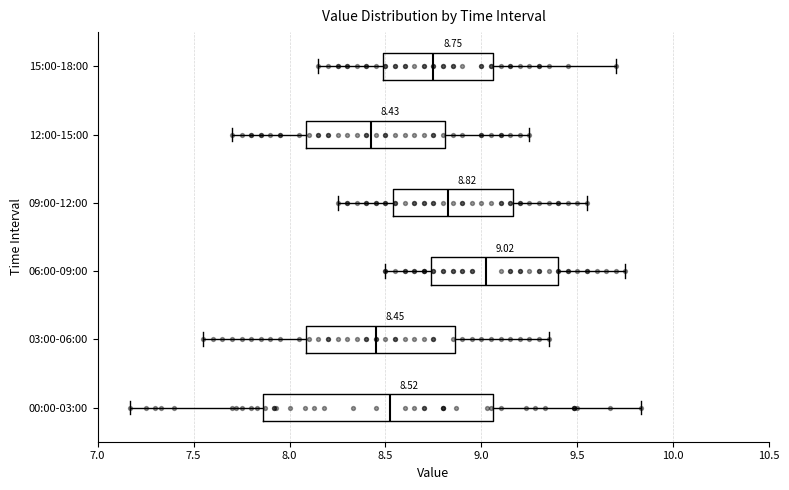

Which box is the widest, from its left edge to its right edge?

00:00-03:00